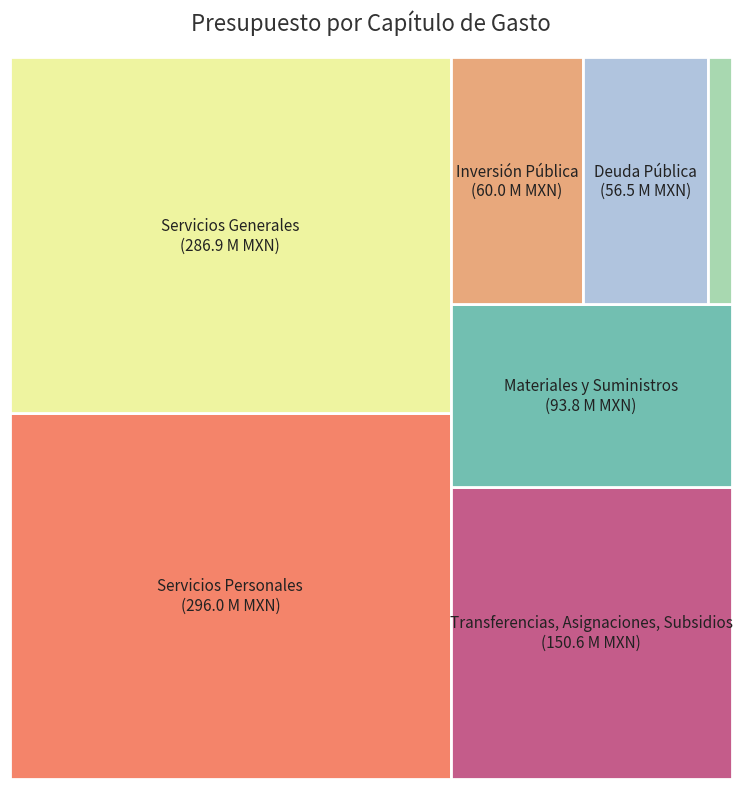

Does Bienes Muebles, Inmuebles e Intangibles represent more than half of the total?

No